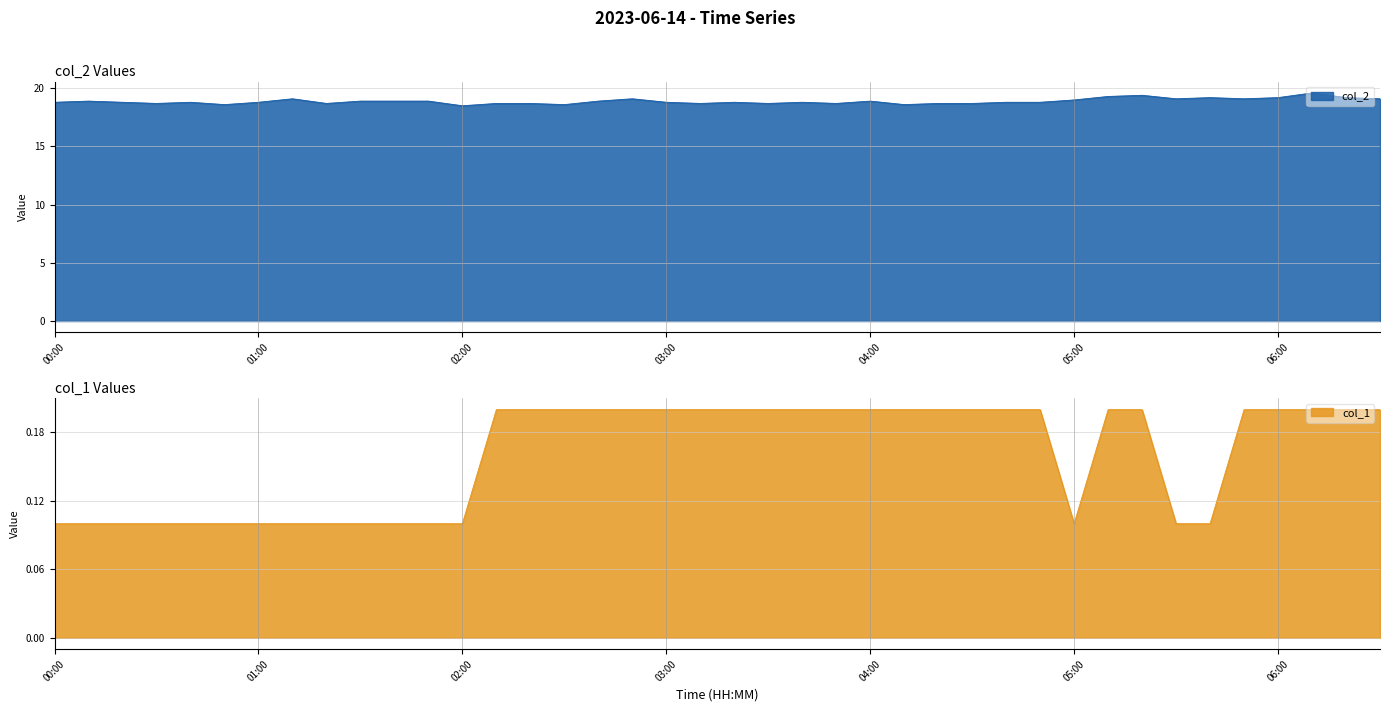

The value of col_1 at 02:50 is 0.3. True or false?

False